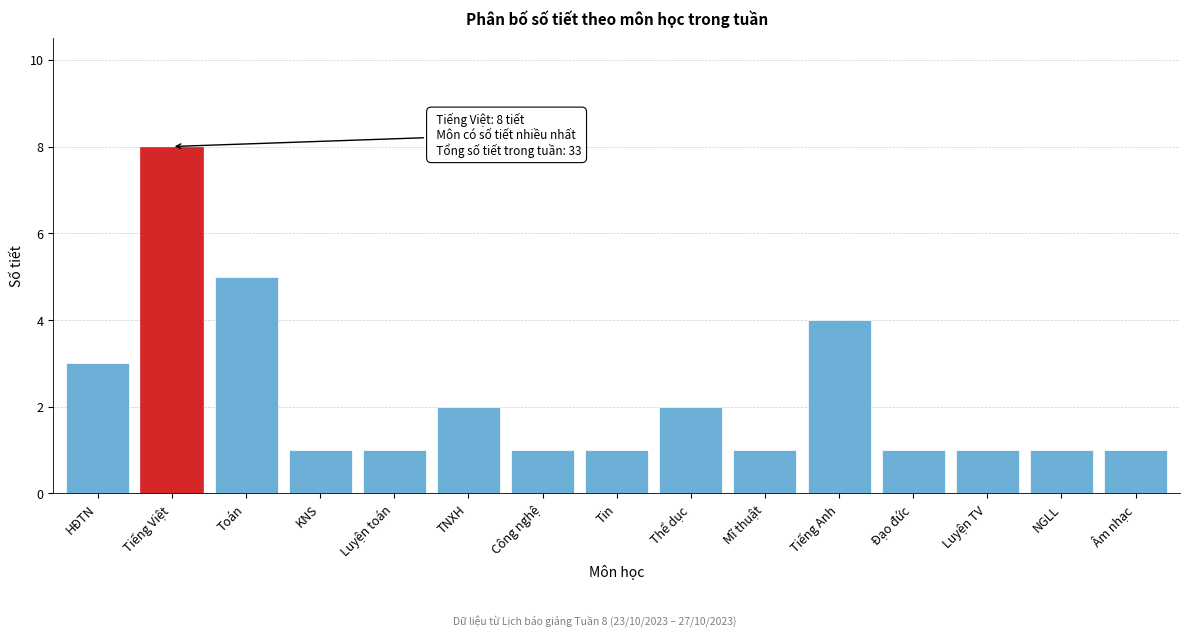

Reading left to right, what are all the values shown in this chart?

3	8	5	1	1	2	1	1	2	1	4	1	1	1	1